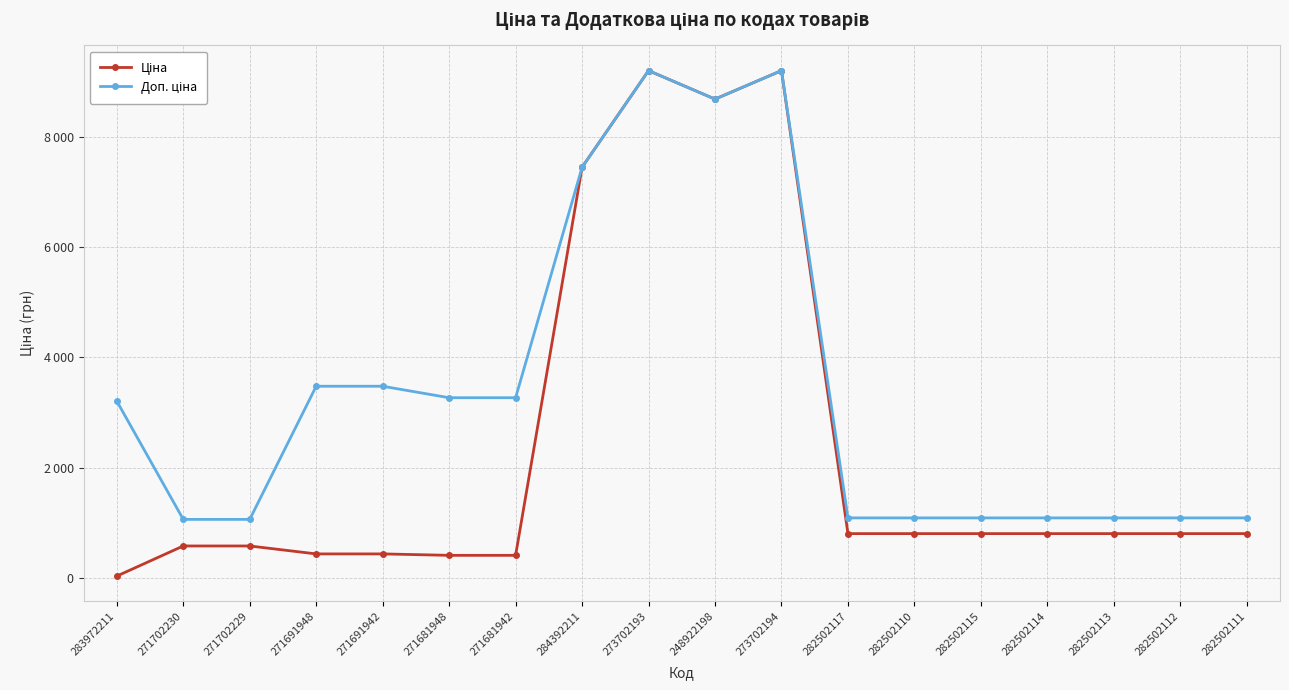

At which category does Доп. ціна reach its first local peak?

273702193